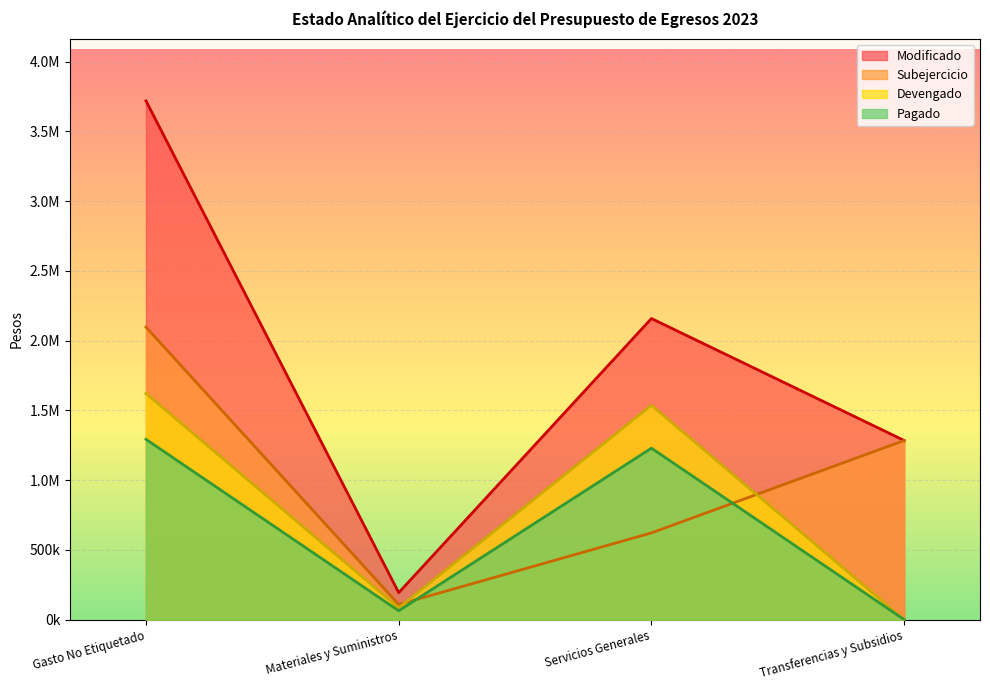

Reading left to right, what are all the values shown in this chart?

Modificado: 3718888.2	193200.0	2158596.7	1284344.4
Subejercicio: 2097301.9	108488.4	621722.0	1284344.4
Devengado: 1621586.3	84711.6	1536874.7	0.0
Pagado: 1292623.2	63398.5	1229224.7	0.0